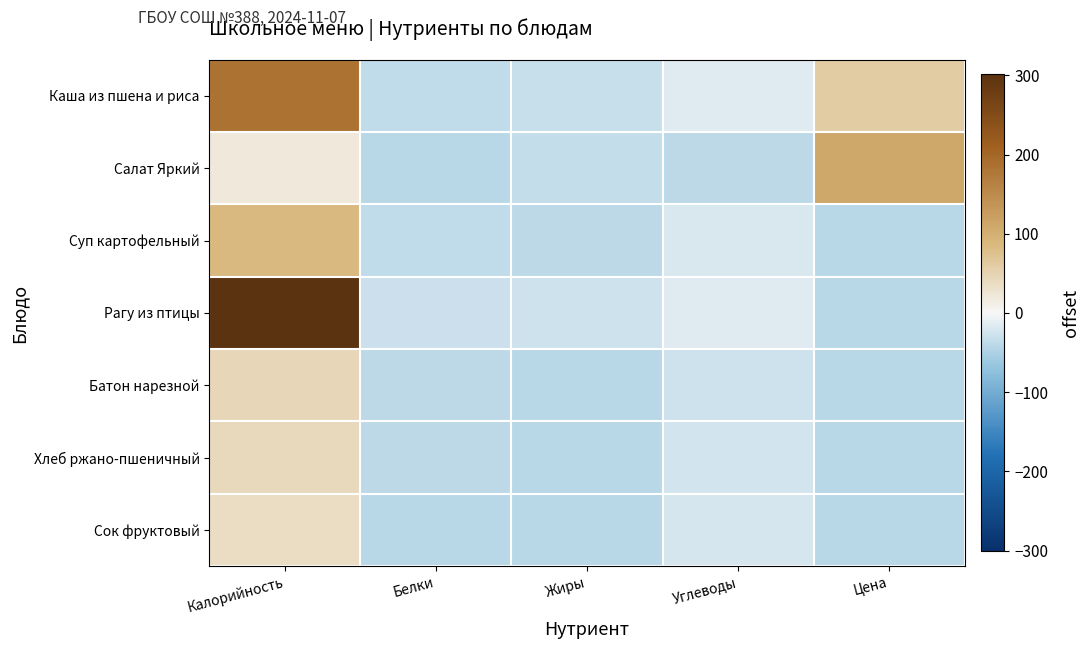

What is the difference between the highest and lowest values at Калорийность?

280.7